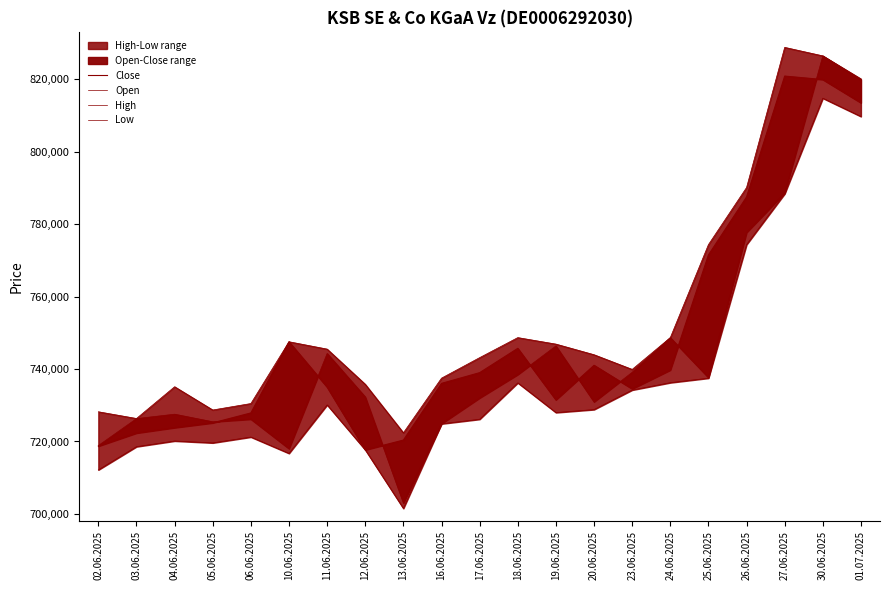

What is the value of the Low point at the 16th from the left?

736246